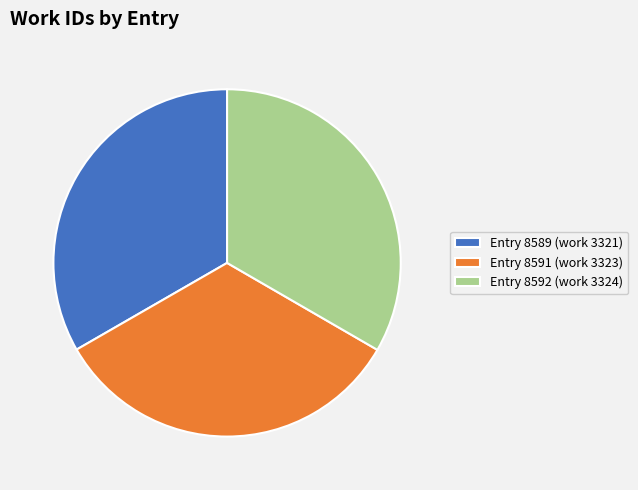

Is it true that Entry 8592 (work 3324) is 33% of the pie?

True